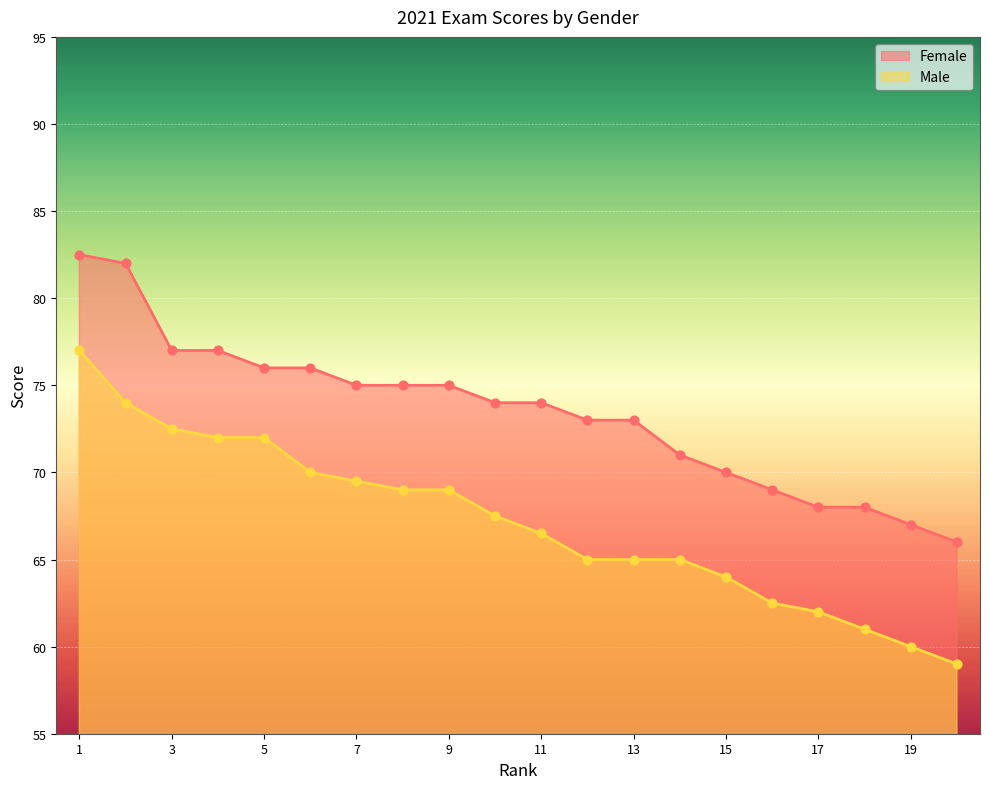

What are all the series names shown in the legend?

Female, Male